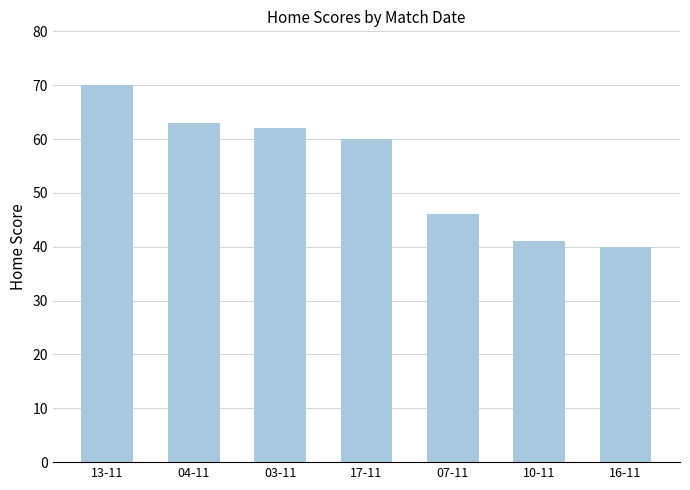

How many values are below 60?

3